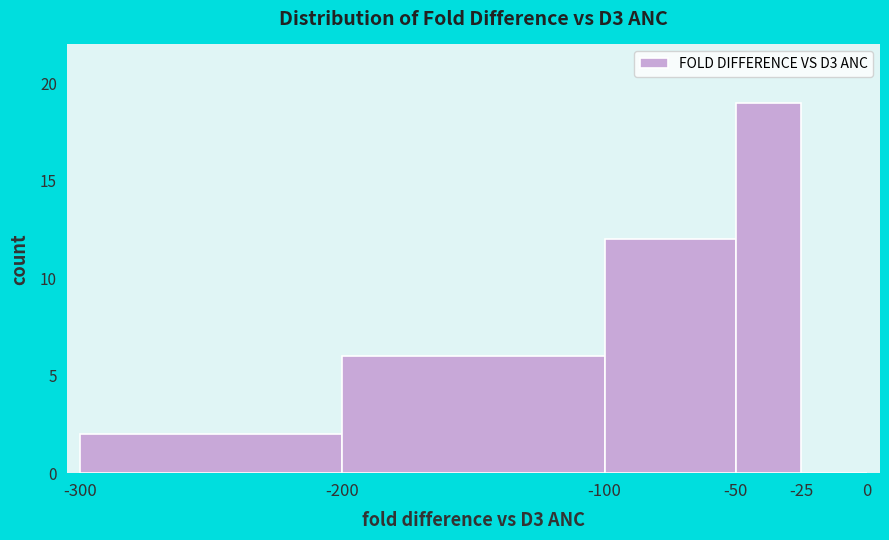

Reading left to right, list every bar in this chart as the range it spans on the x-axis followed by its height. The values are not printed on the chart, so give them approximately, as read against the axis.

-300 to -200: 2
-200 to -100: 6
-100 to -50: 12
-50 to -25: 19
-25 to 0: 0